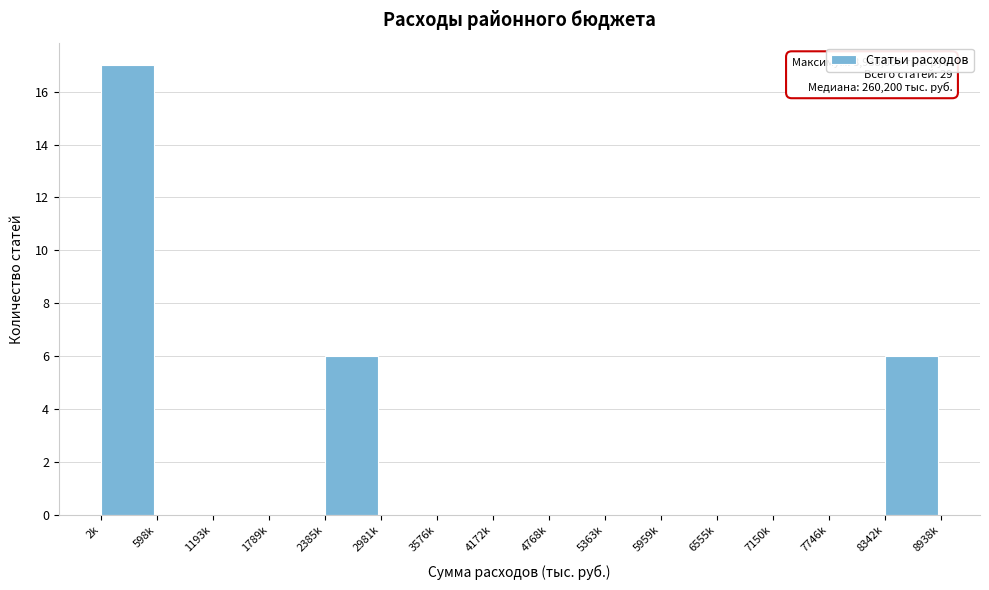

Reading left to right, transcribe all the data shown in this chart.

2k=17	598k=0	1193k=0	1789k=0	2385k=6	2981k=0	3576k=0	4172k=0	4768k=0	5363k=0	5959k=0	6555k=0	7150k=0	7746k=0	8342k=6